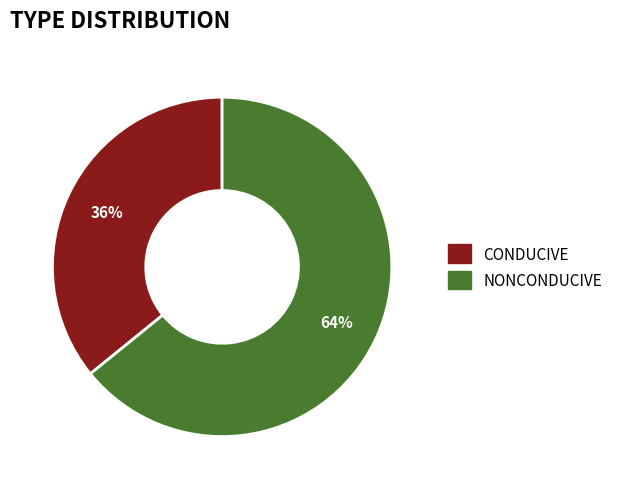

Does any single category account for the majority?

Yes